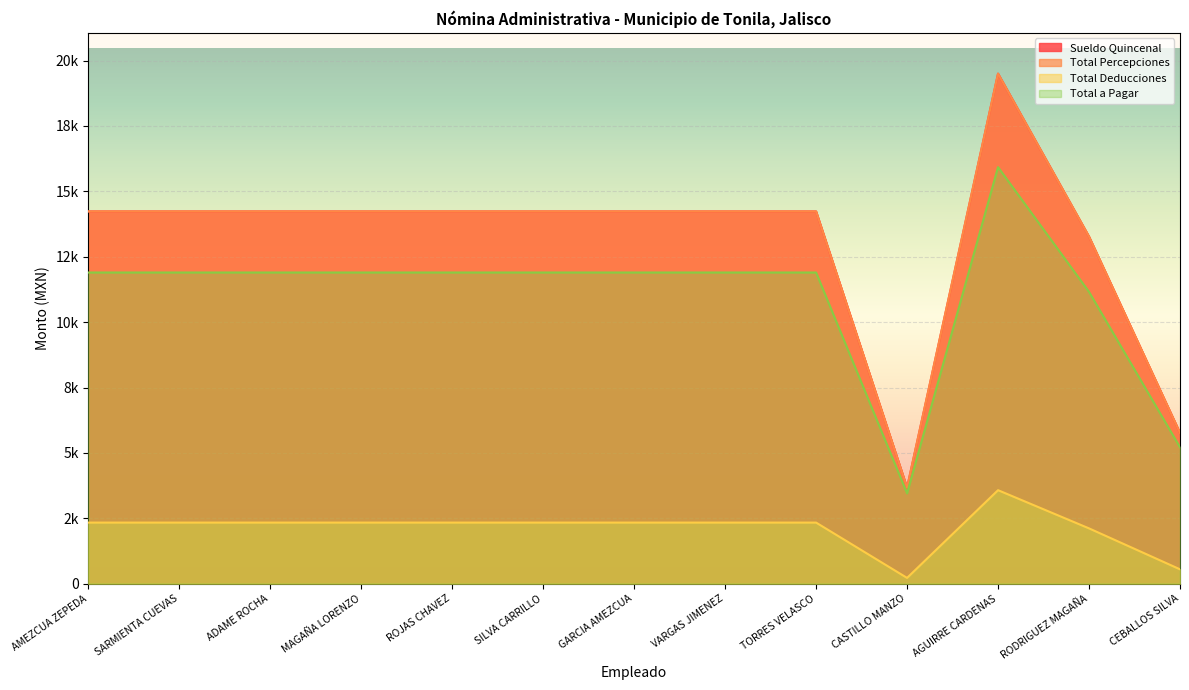

How many series are shown in this chart?

4